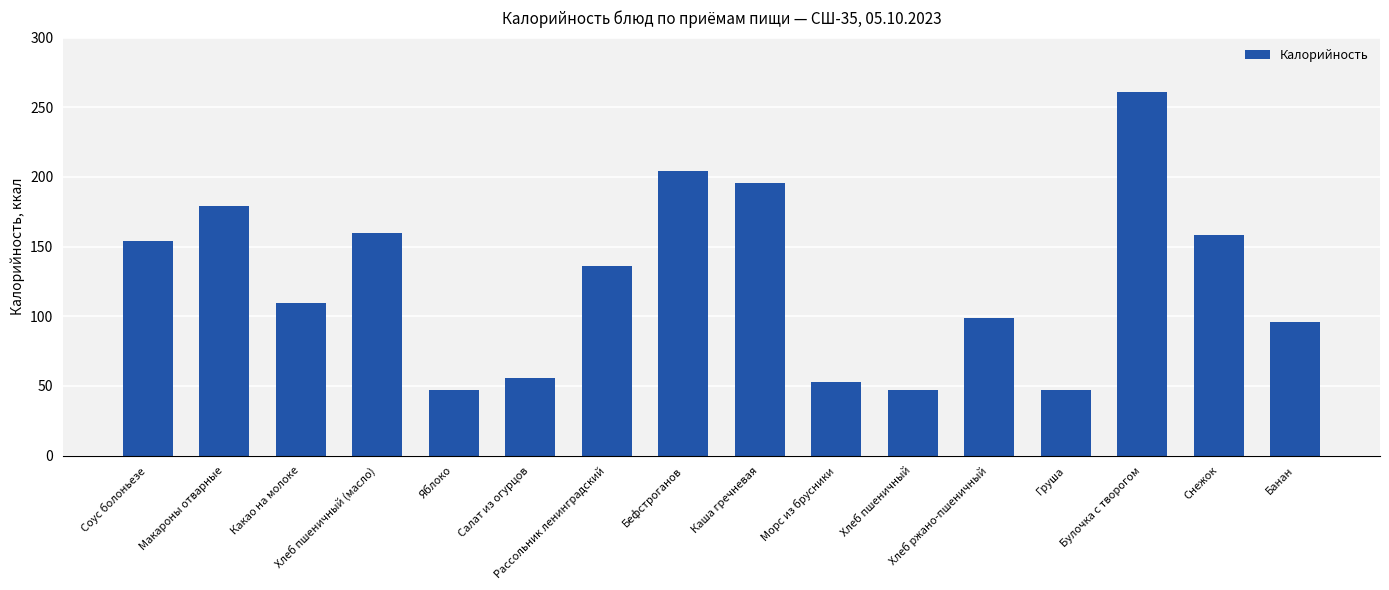

What is the approximate value at Банан?

96.0